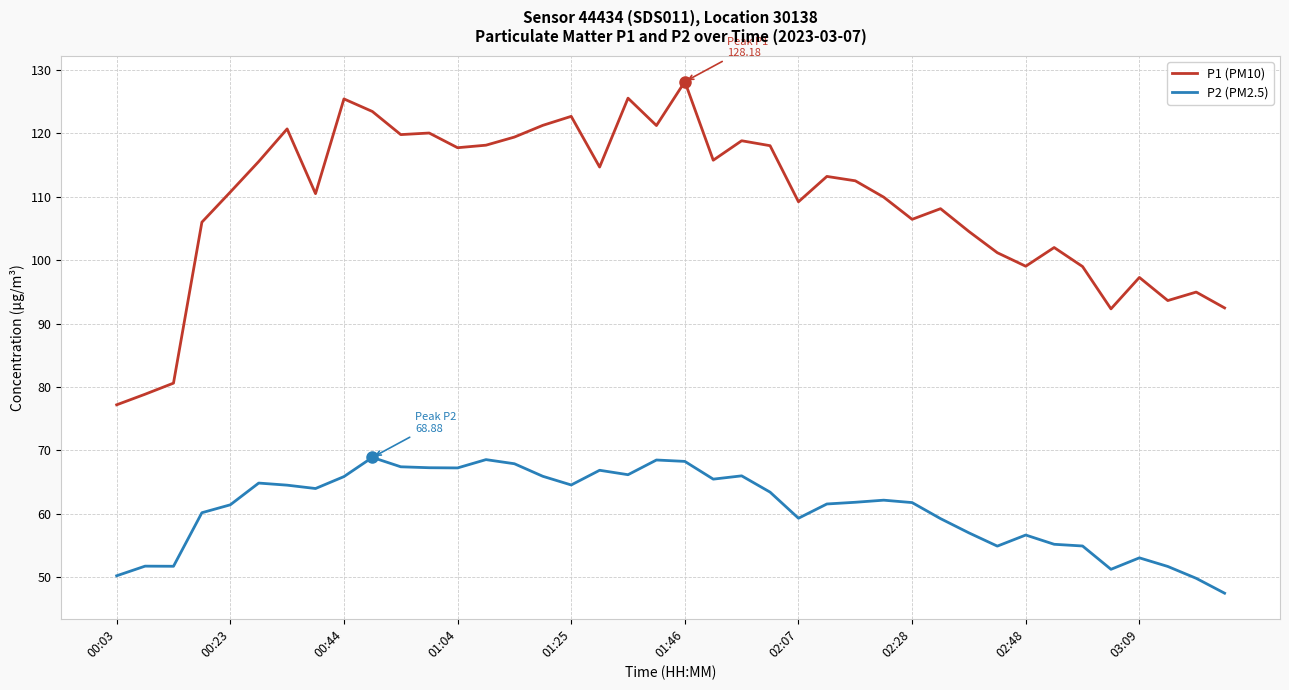

How many lines are shown in the chart?

2